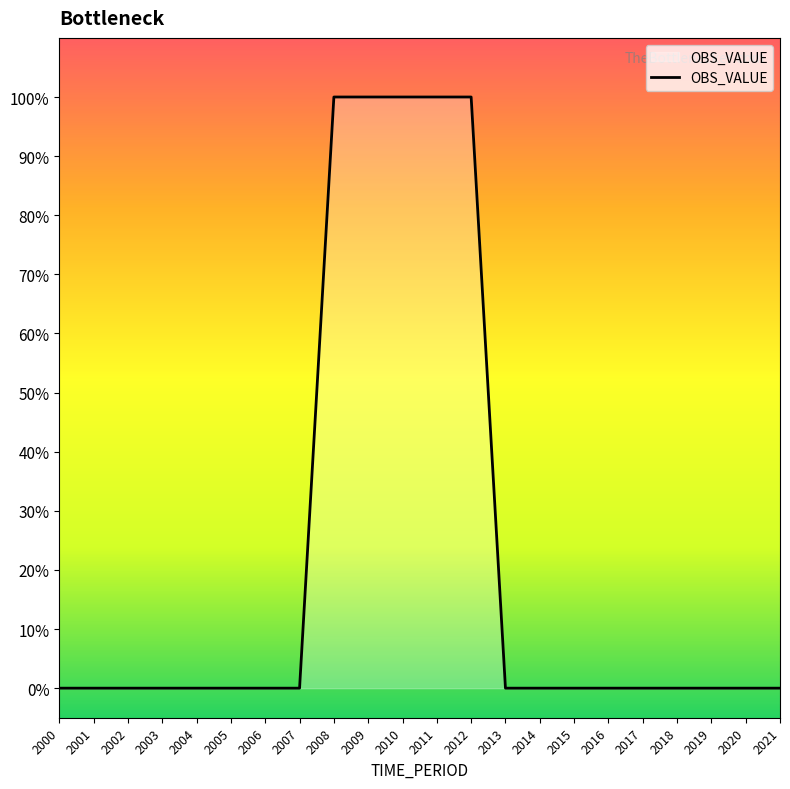

Reading left to right, transcribe all the data shown in this chart.

0	0	0	0	0	0	0	0	1	1	1	1	1	0	0	0	0	0	0	0	0	0